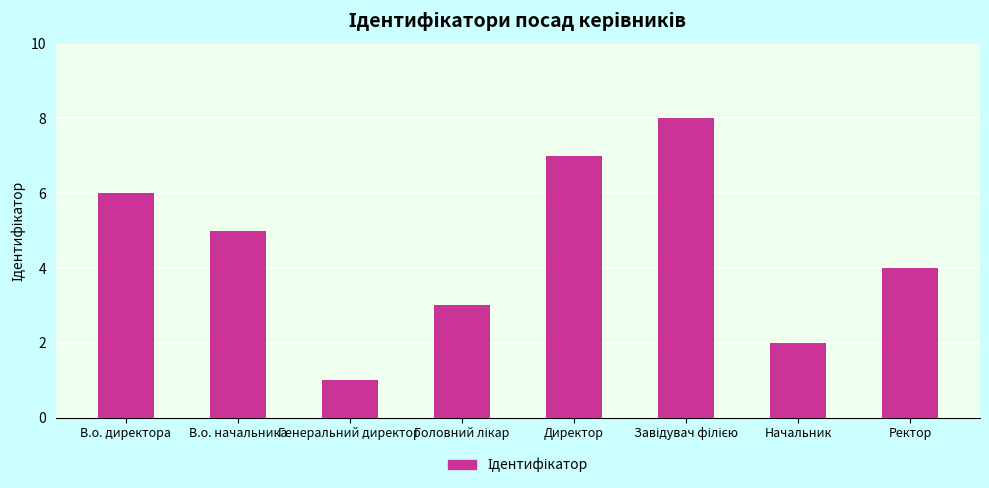

What is the label of the 7th bar from the left?

Начальник